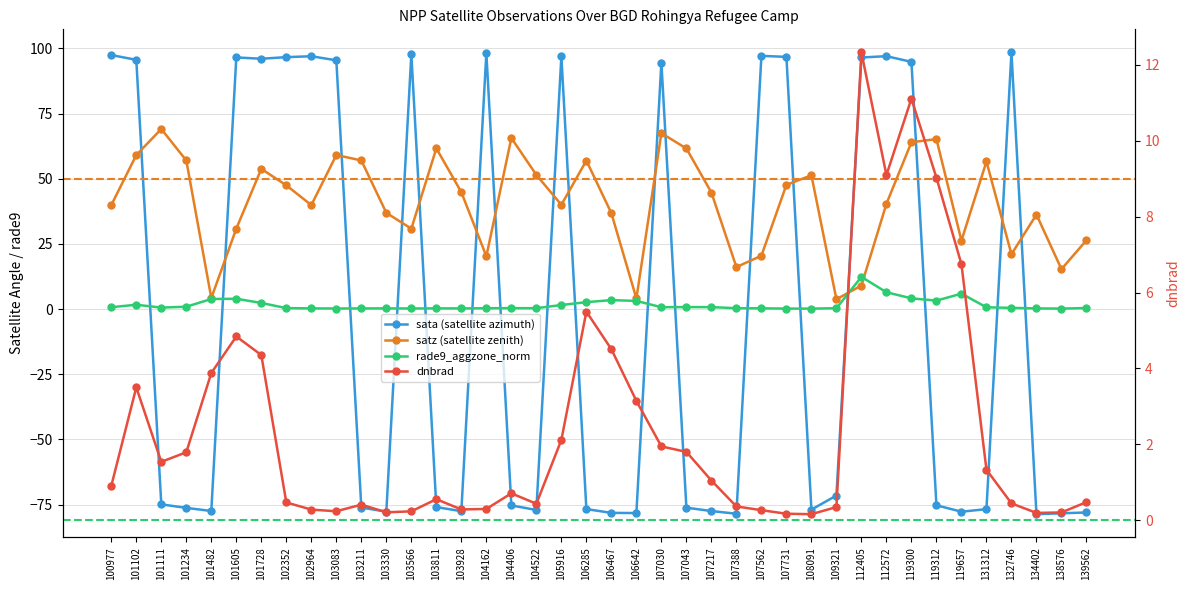

Rank the series by their maximum value, from highest to lowest.

sata (satellite azimuth), satz (satellite zenith), rade9_aggzone_norm, dnbrad